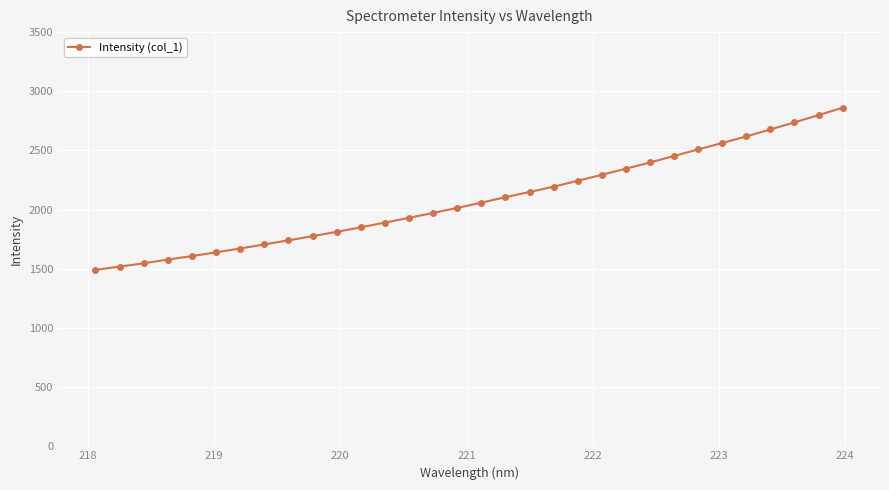

What is the value of the 6th point from the left?

1639.1